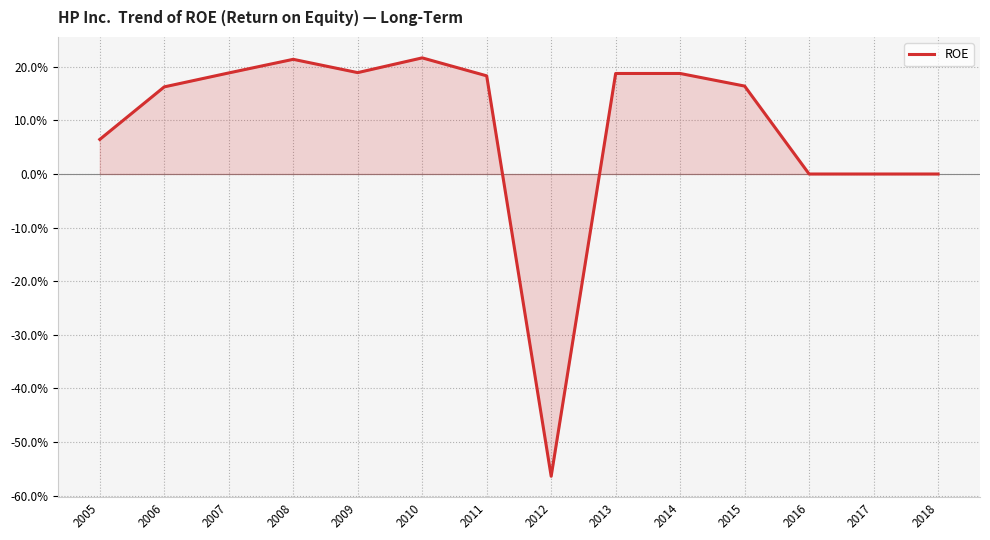

The chart shows a value of 37.4 at 2008. True or false?

False